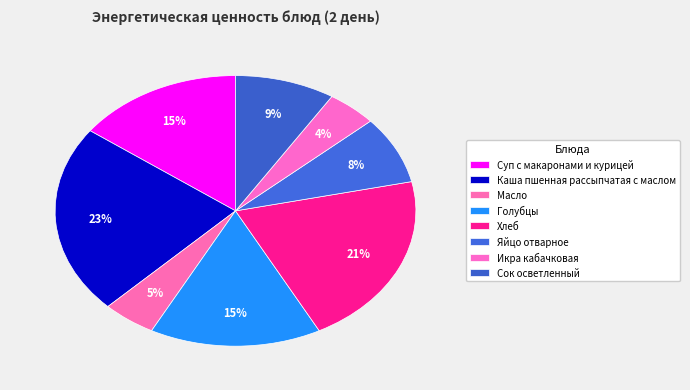

How many slices are in this pie chart?

8